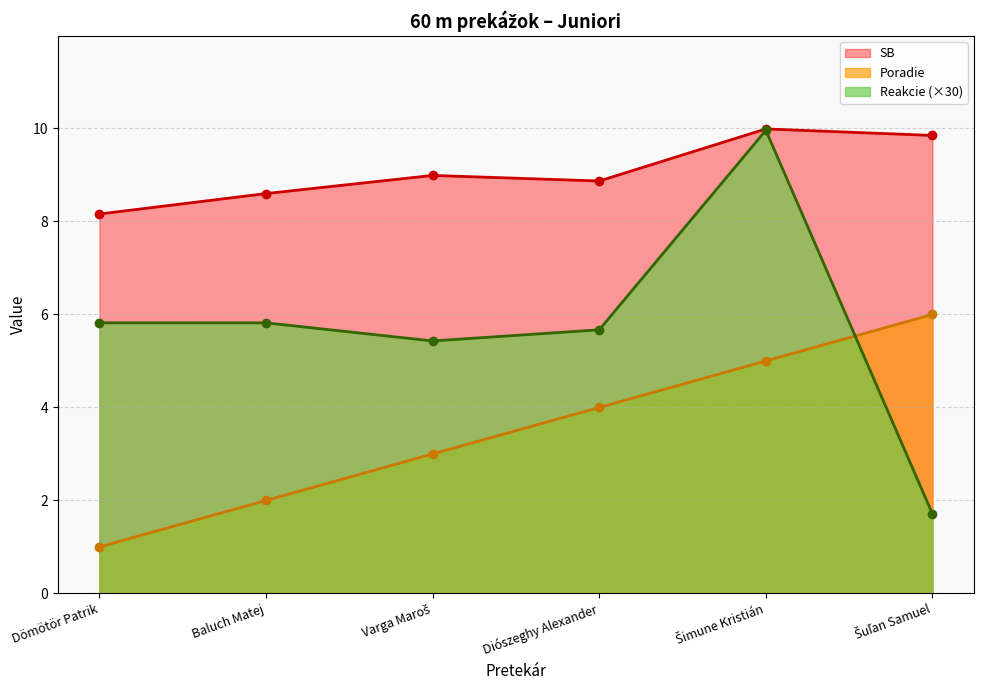

What is the difference between the maximum and second lowest values in the SB series?

1.4